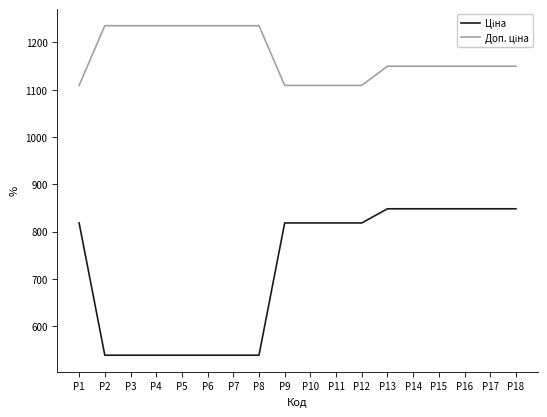

What is the difference between the highest and lowest values at P11?

290.7